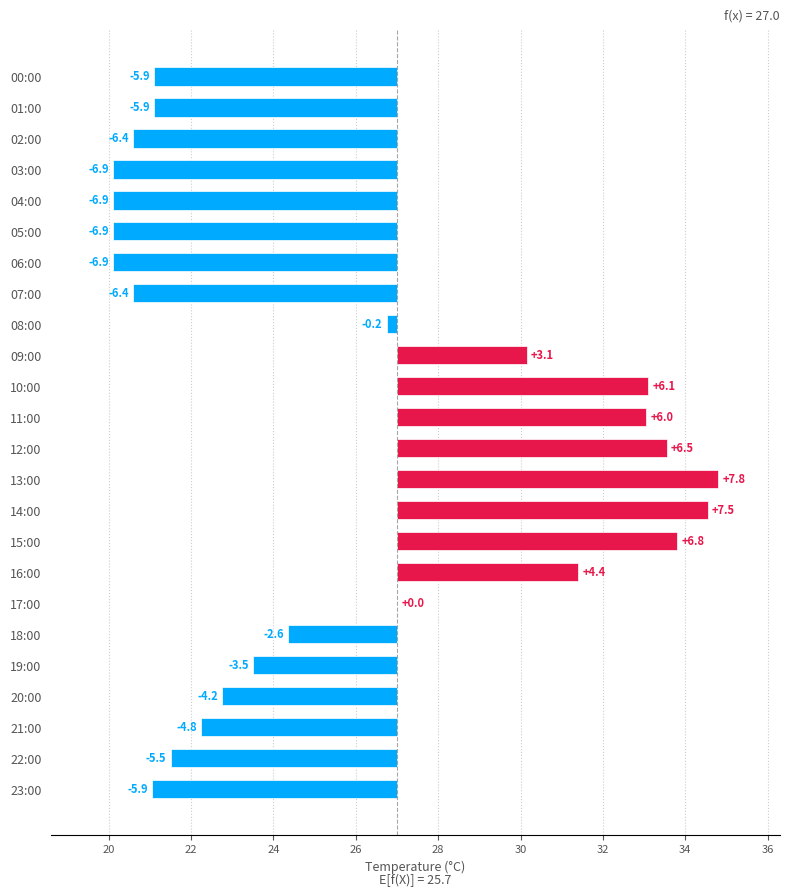

What is the change in value from 06:00 to 20:00?

+2.6